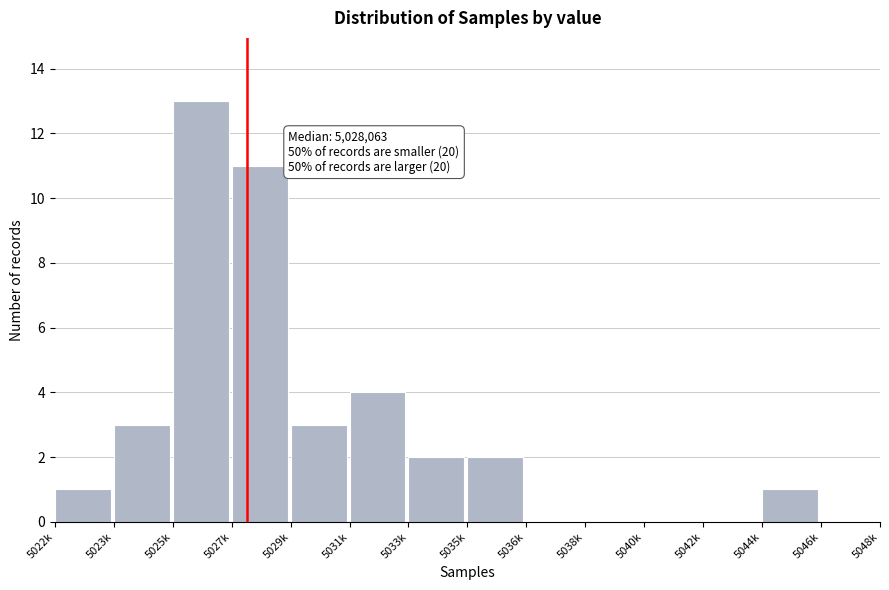

Reading left to right, list all the values displayed in this chart.

5022k=1	5023k=3	5025k=13	5027k=11	5029k=3	5031k=4	5033k=2	5035k=2	5036k=0	5038k=0	5040k=0	5042k=0	5044k=1	5046k=0